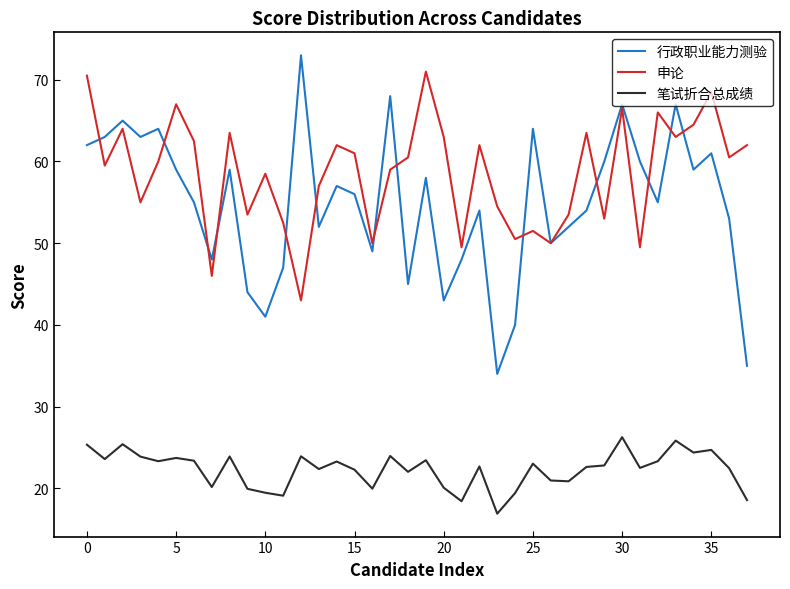

What is the smallest value displayed?

16.9